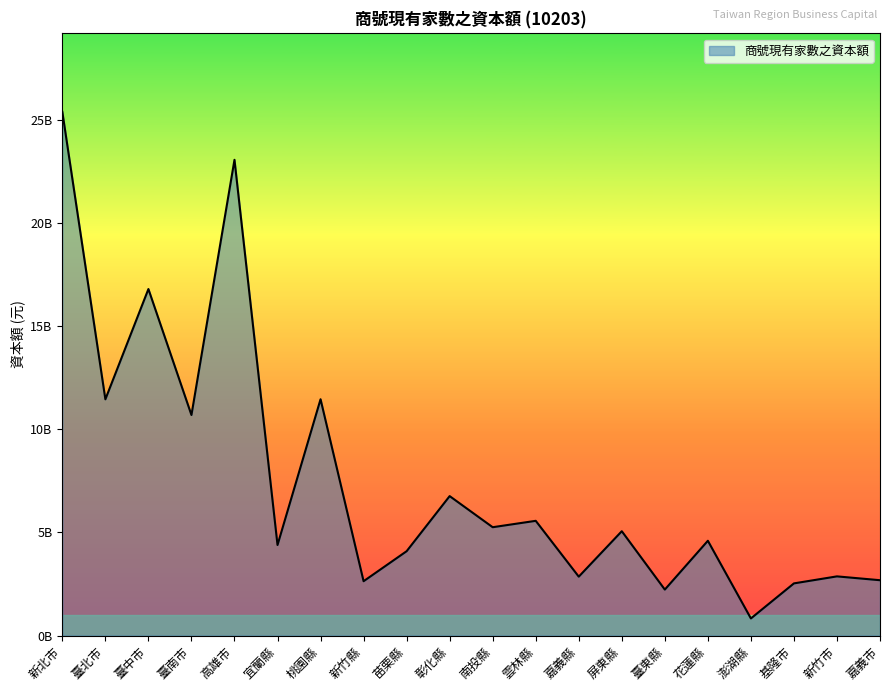

Reading left to right, transcribe all the data shown in this chart.

新北市=25377145347	臺北市=11449743109	臺中市=16793286994	臺南市=10689566995	高雄市=23055723103	宜蘭縣=4388517885	桃園縣=11452502508	新竹縣=2634340147	苗栗縣=4088207094	彰化縣=6758578569	南投縣=5250996495	雲林縣=5560744899	嘉義縣=2855138595	屏東縣=5057039686	臺東縣=2228590330	花蓮縣=4594067099	澎湖縣=829929267	基隆市=2528775186	新竹市=2868575044	嘉義市=2682573689